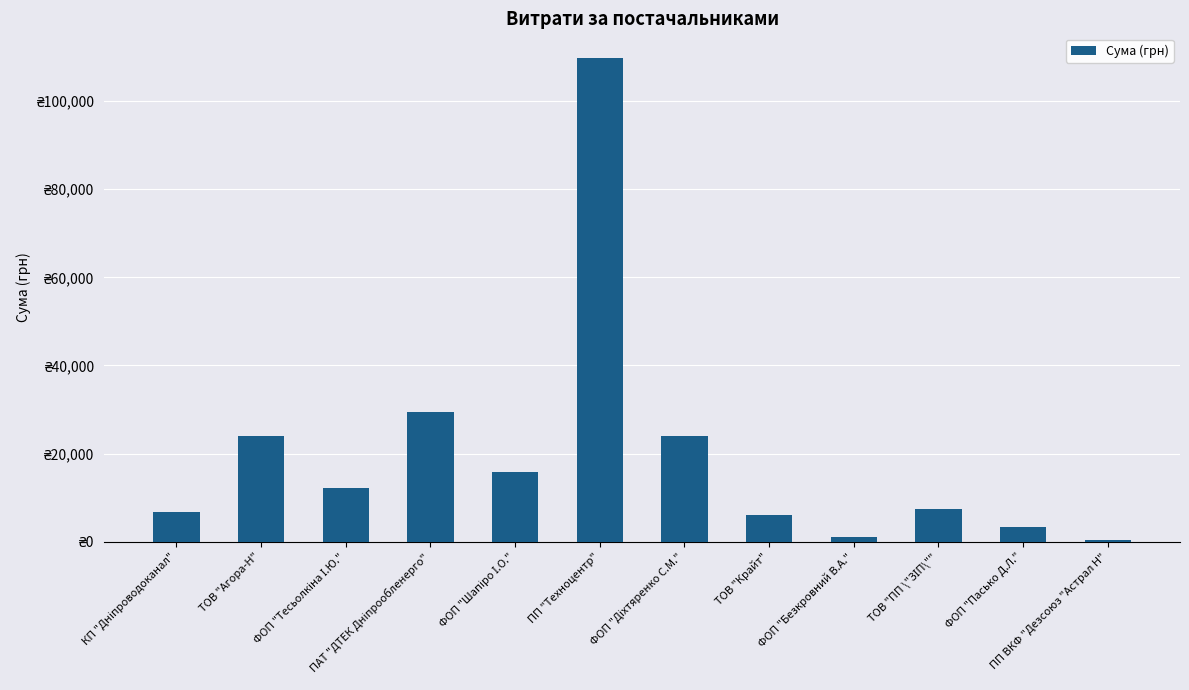

Between ПАТ "ДТЕК Дніпрообленерго" and ПП "Техноцентр", which is larger?

ПП "Техноцентр"